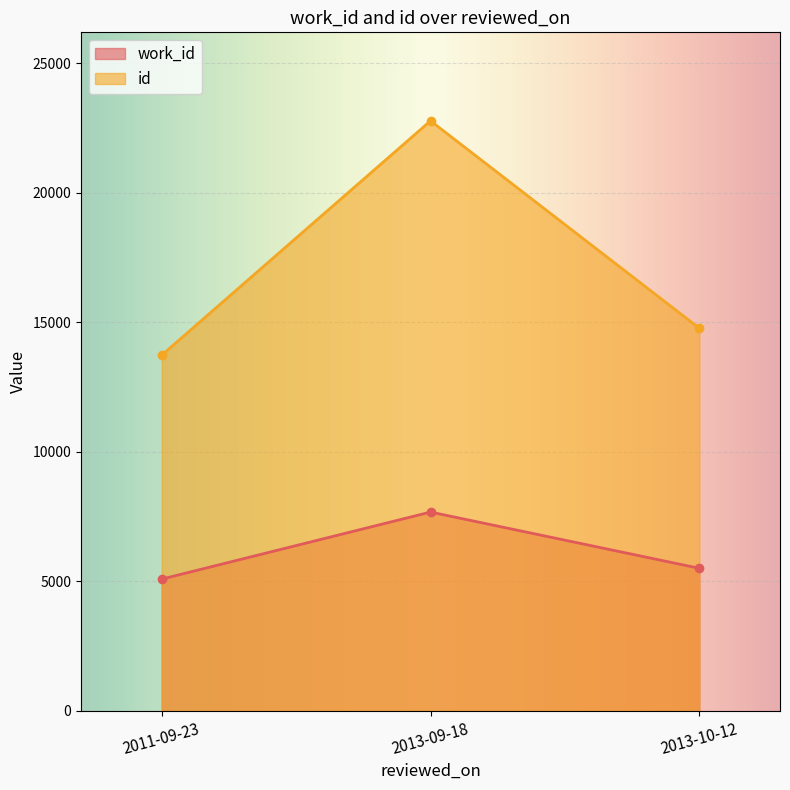

What is the value of the id point at the 3rd from the left?

14770